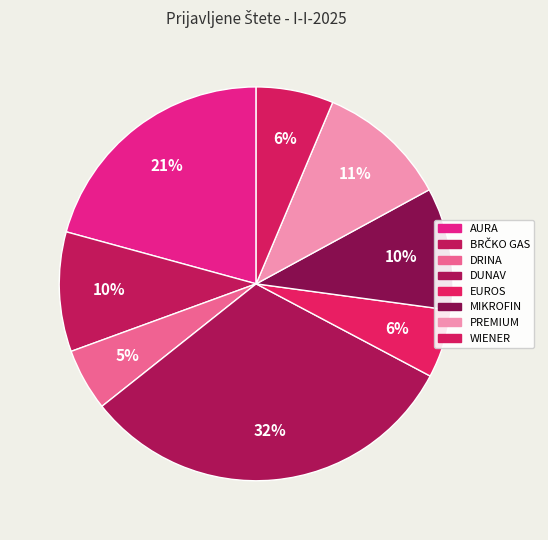

How many segments does this pie chart have?

8